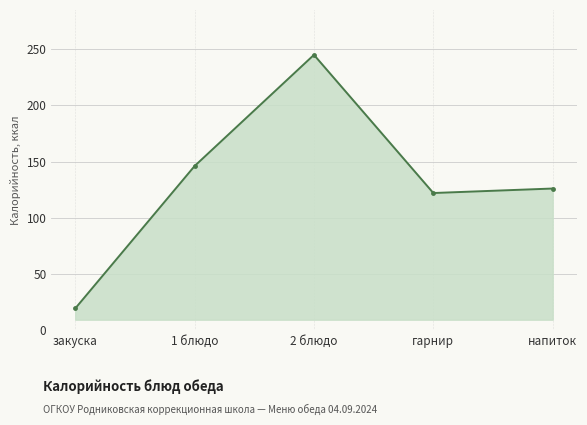

How many lines are shown in the chart?

1